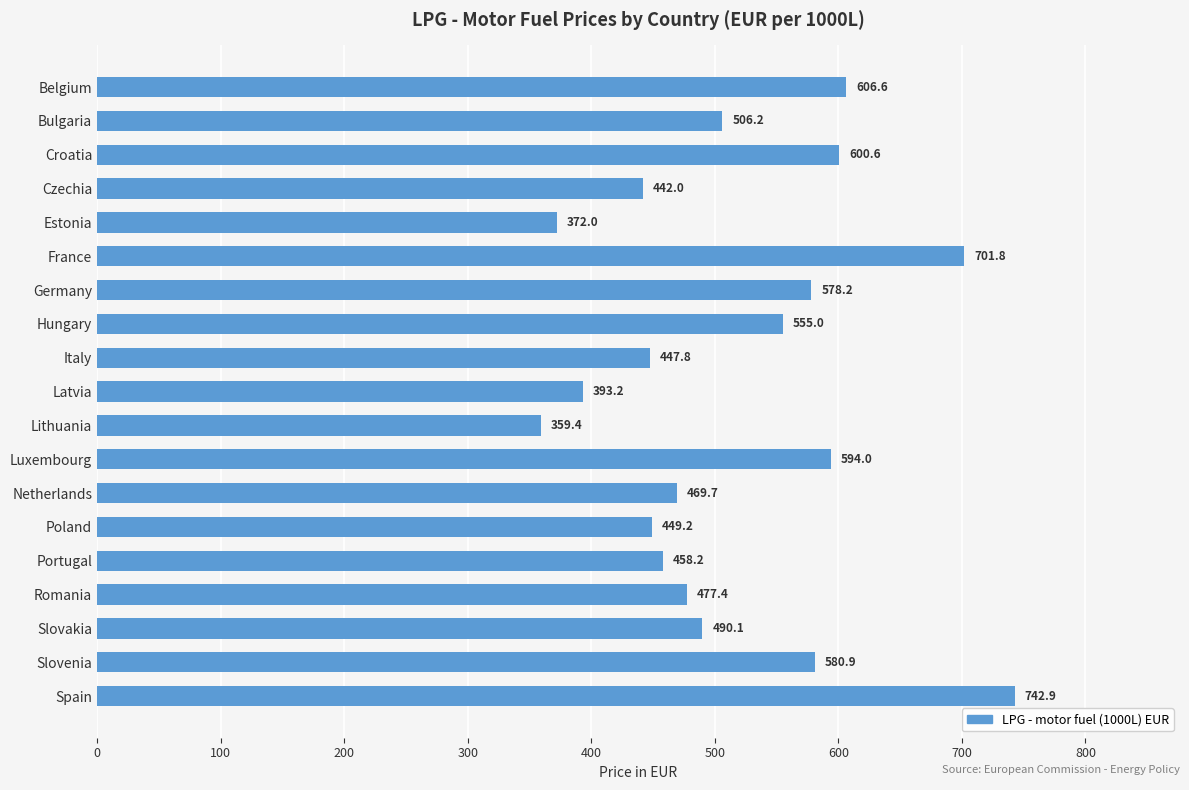

What is the sum of all values?

9825.4